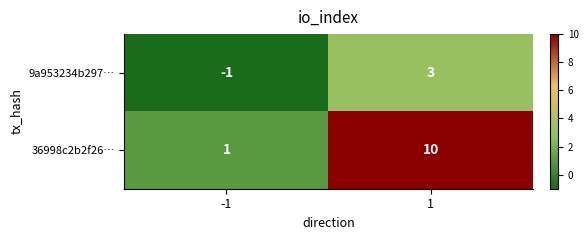

The value of 9a953234b297… at -1 is -1. True or false?

True